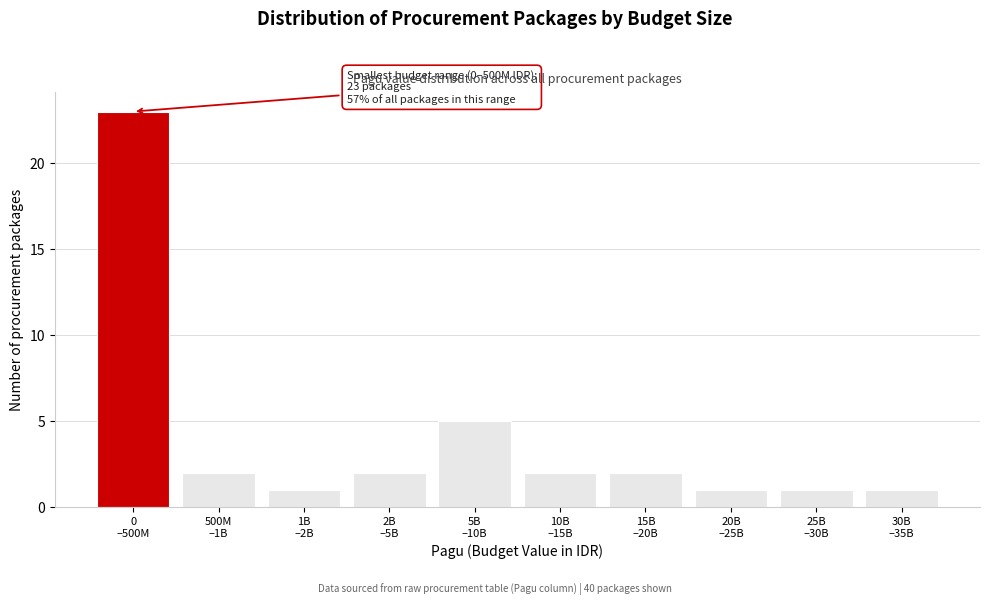

Reading left to right, extract all data points from this chart.

23	2	1	2	5	2	2	1	1	1